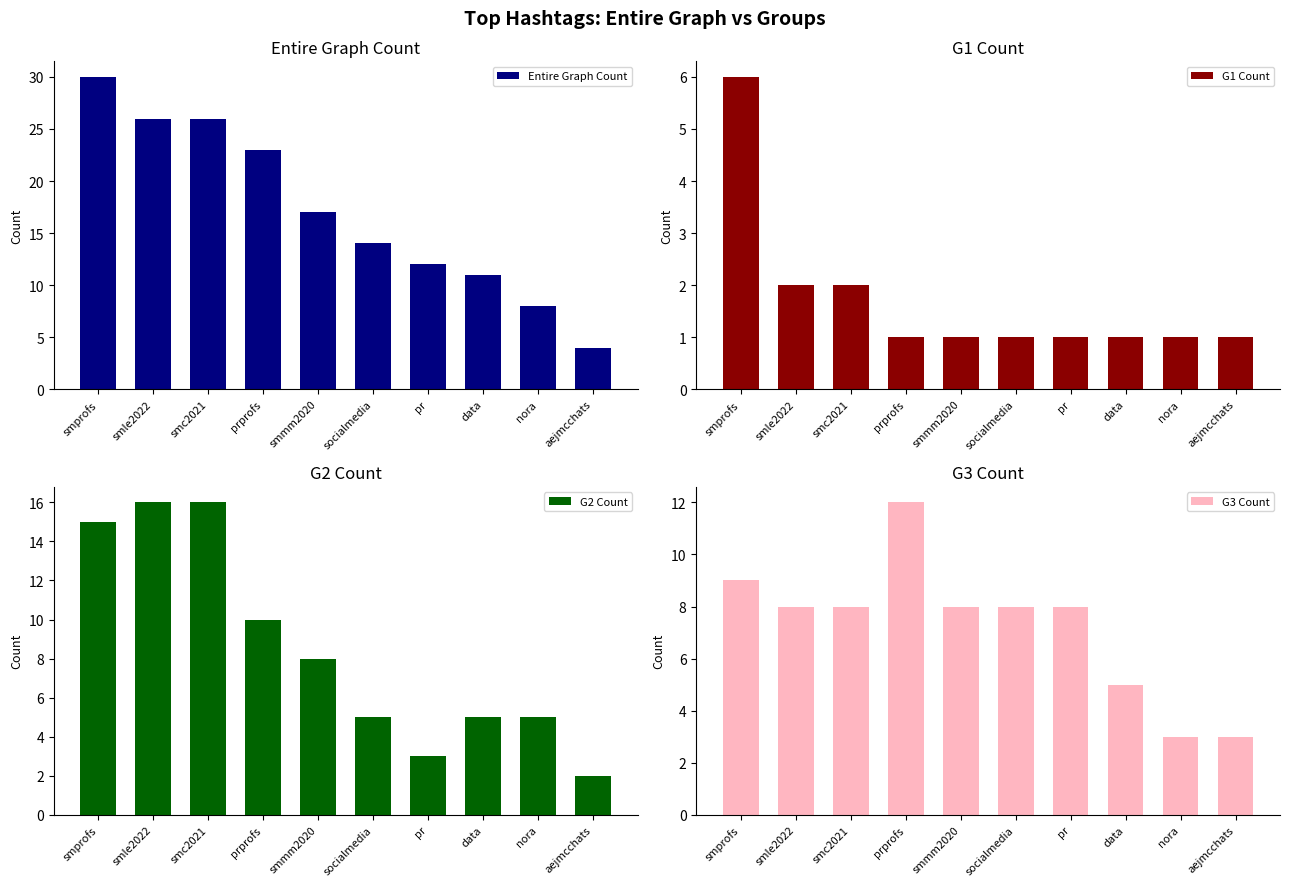

What is the difference between the highest and lowest values at smprofs?

24